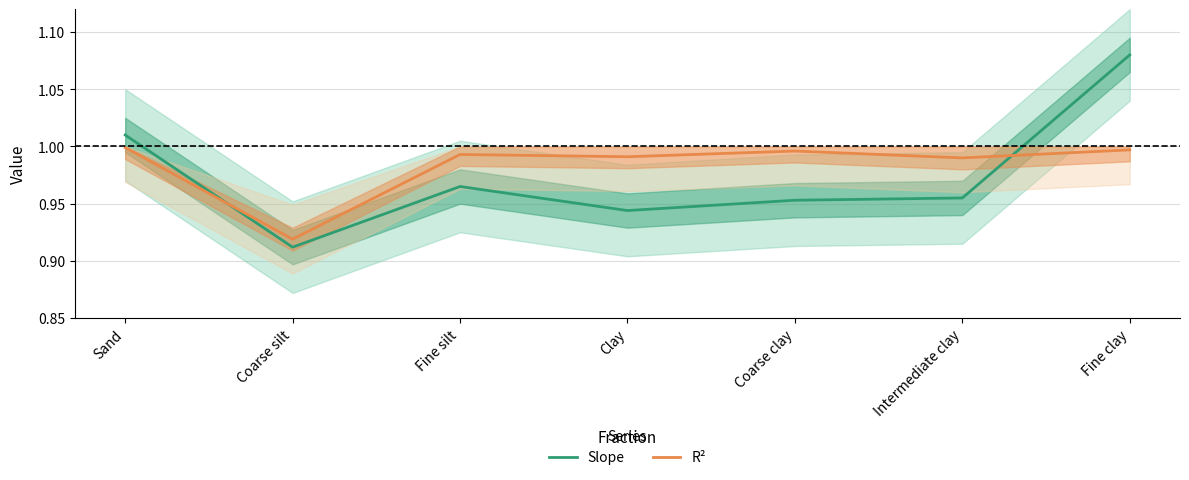

What is the difference between the maximum and minimum values in the R² series?

0.1